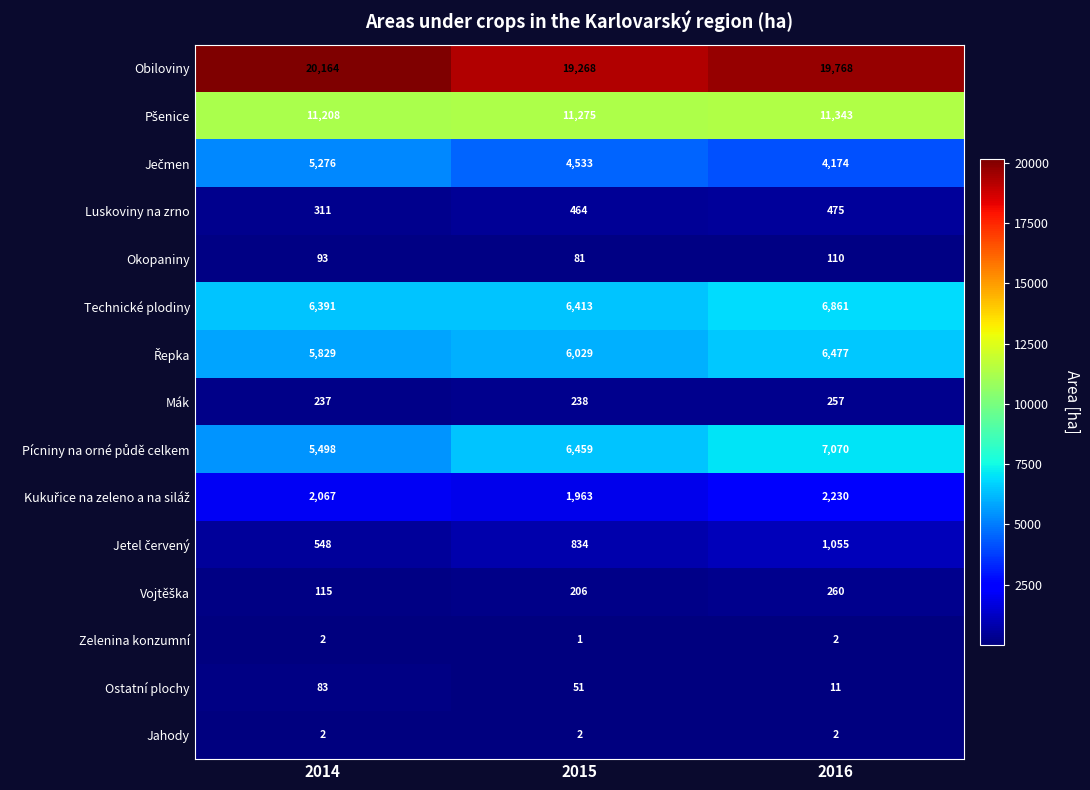

How many categories are shown in the chart?

3